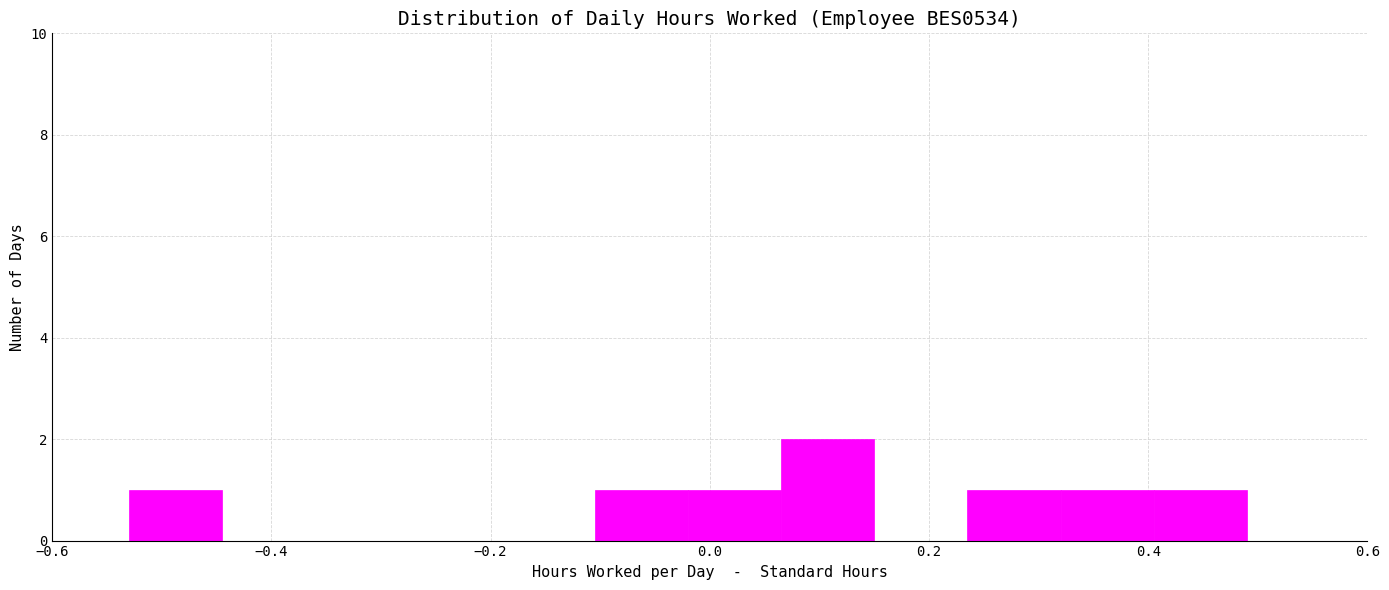

How tall is the bar that spans 0.065 to 0.150 on the x-axis? Neither the bar edges nor the heights are printed on the chart, so give them approximately, as read against the axes.

2